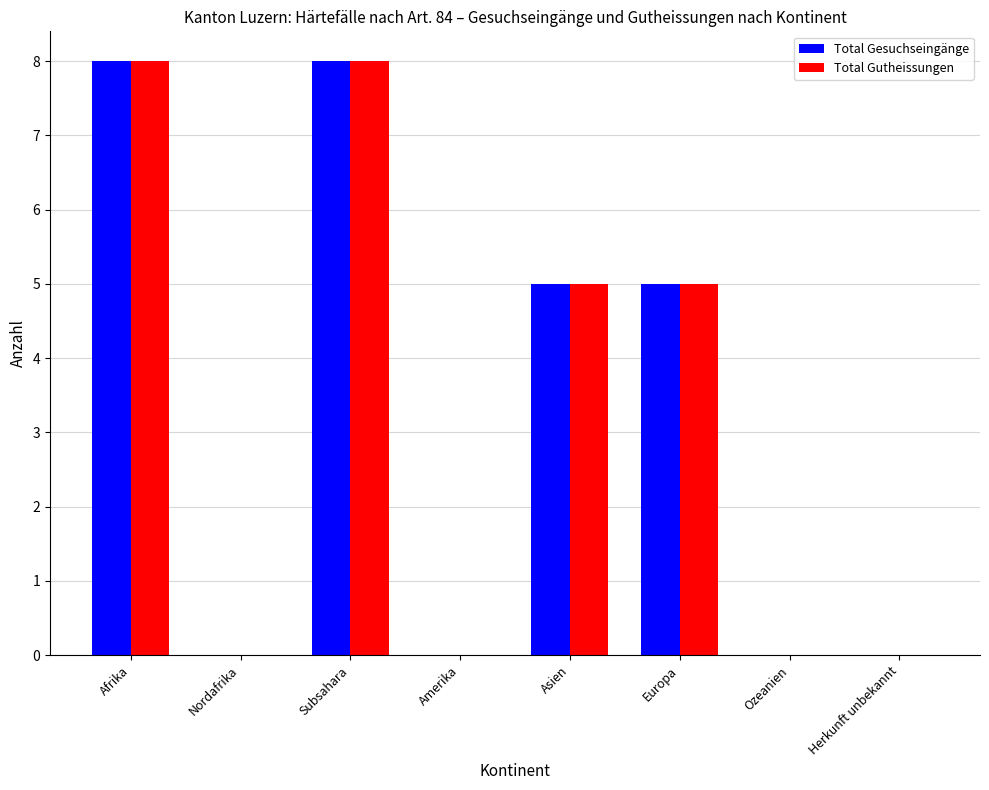

What is the approximate value of Total Gutheissungen at Asien?

5